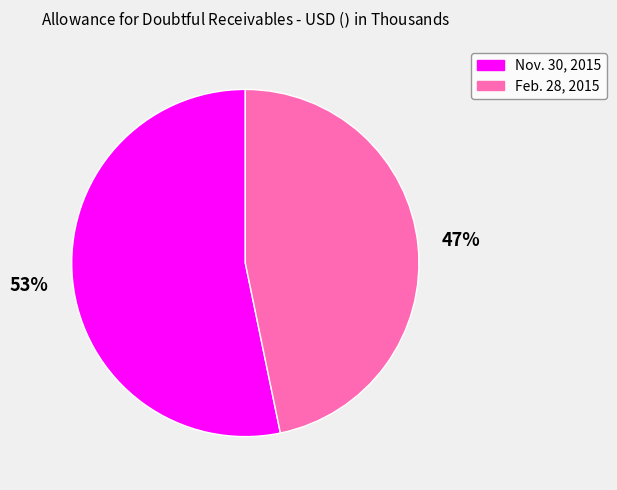

True or false: Nov. 30, 2015 accounts for 53% of the total.

True